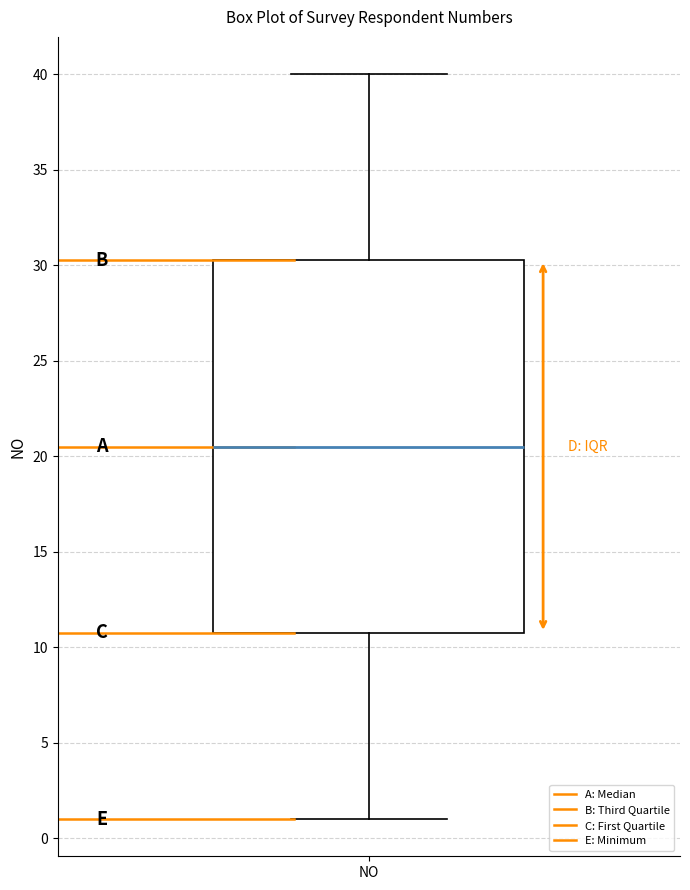

Transcribe this box plot: give where the median line is, the range the box spans, and where the two whiskers end, as read against the y-axis. The values are not printed on the chart, so give them approximately, as read against the axis.

median 20.5, box 11.0 to 30.5, whiskers 1.0 to 40.0